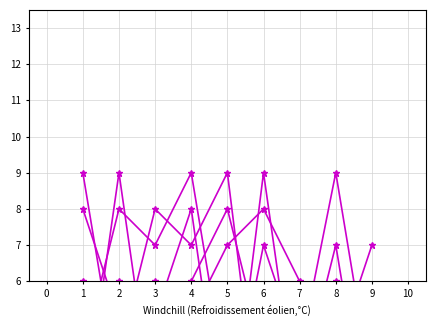

At which category does col_4 reach its first local valley?

3